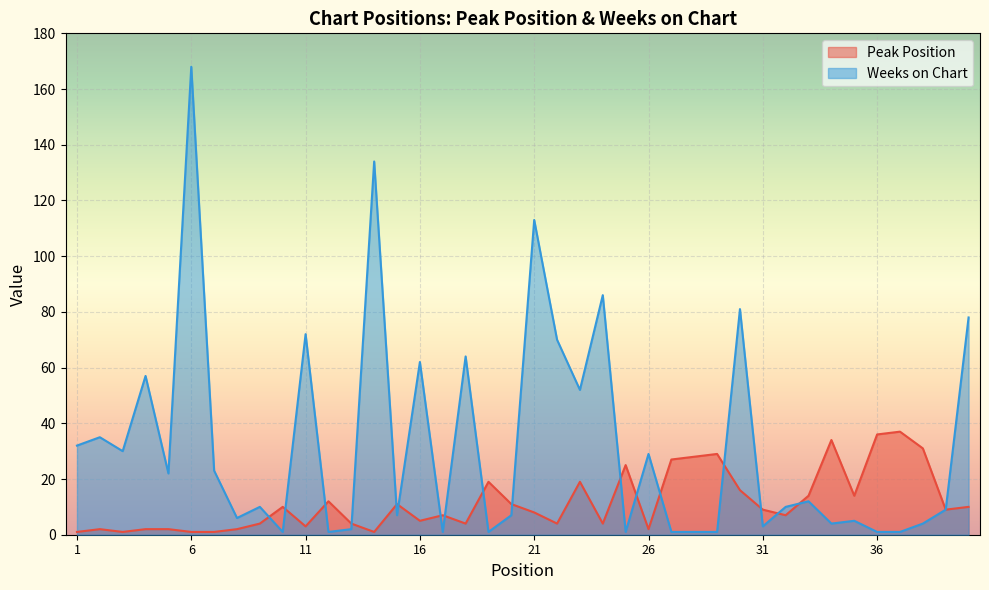

What is the difference between the Peak Position values at 13 and 25?

21